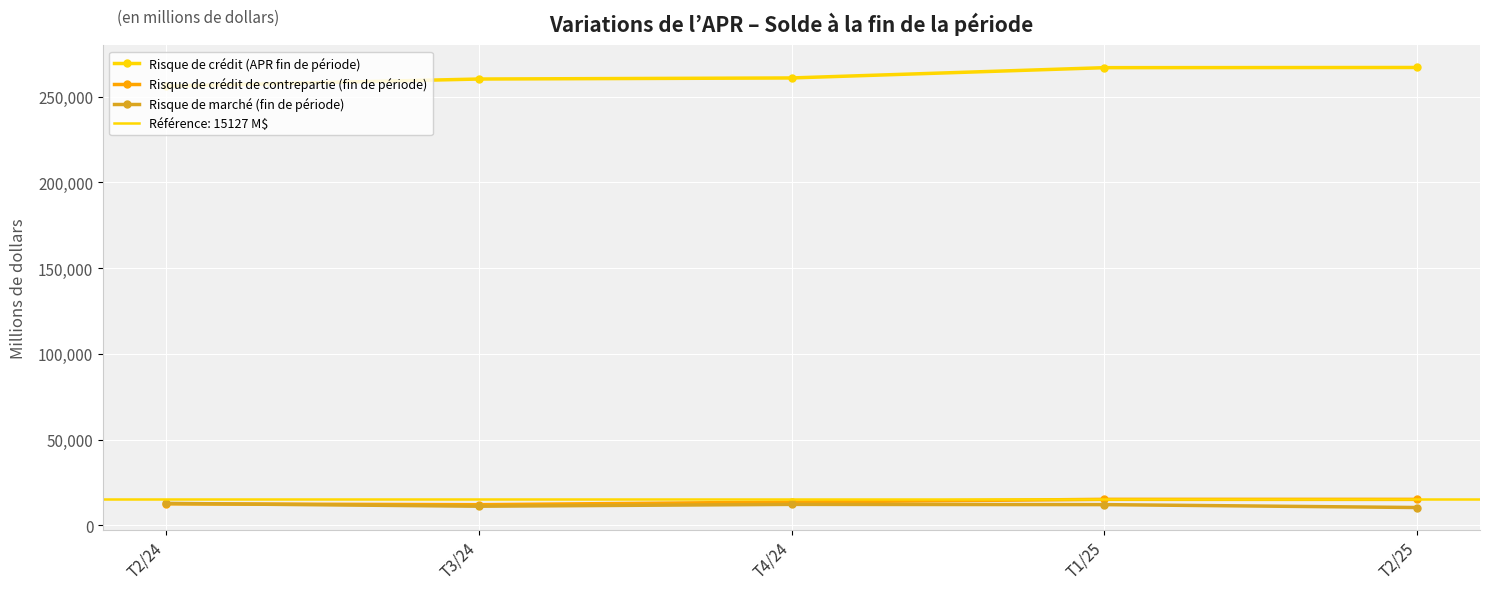

Which category has the highest value in the Risque de marché (fin de période) series?

T2/24